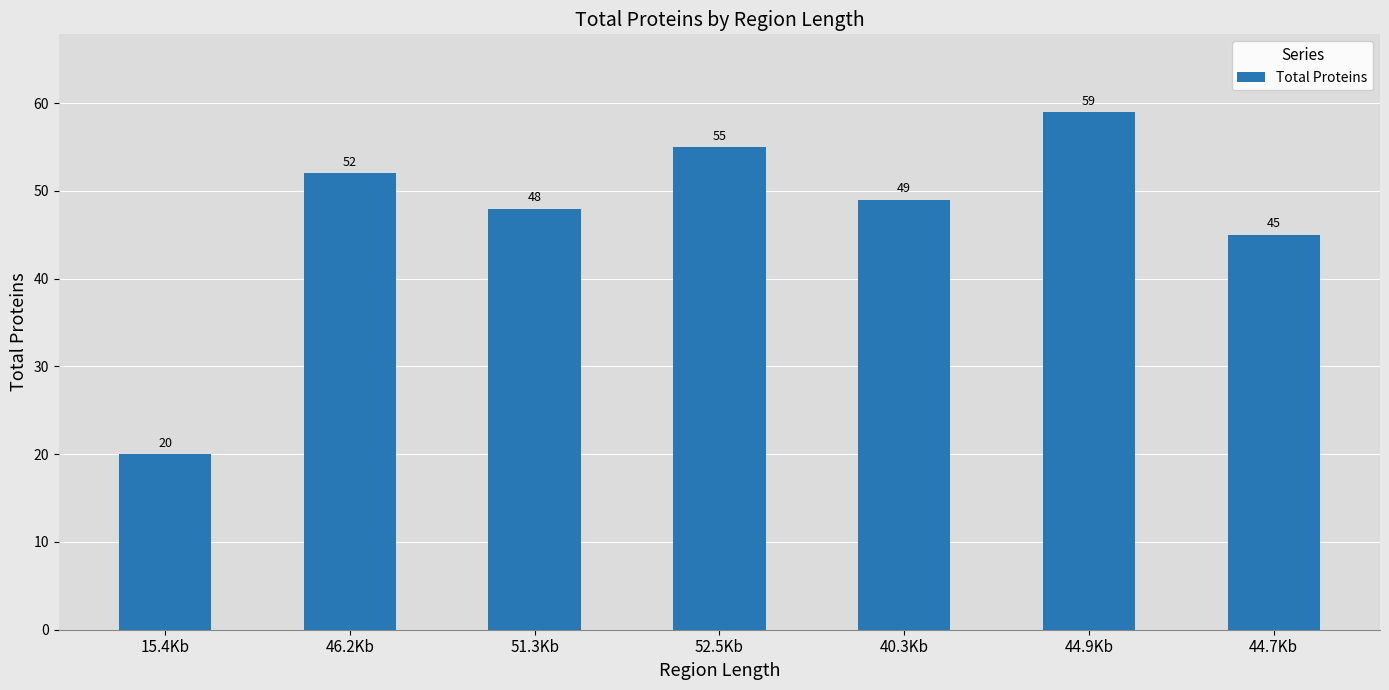

How many series are shown in this chart?

1